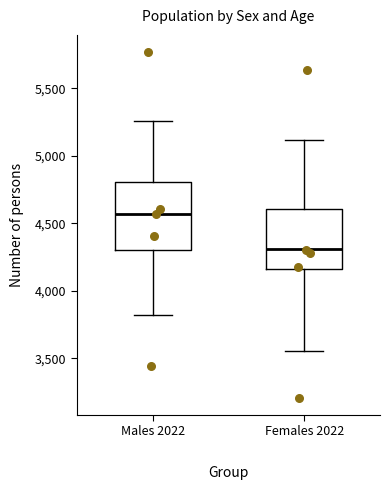

Reading left to right, transcribe this box plot: for each box, give where its median line is, the range the box spans, and where its two whiskers end, as read against the y-axis. The values are not printed on the chart, so give them approximately, as read against the axis.

Males 2022: median 4550, box 4300 to 4800, whiskers 3800 to 5250
Females 2022: median 4300, box 4150 to 4600, whiskers 3550 to 5100